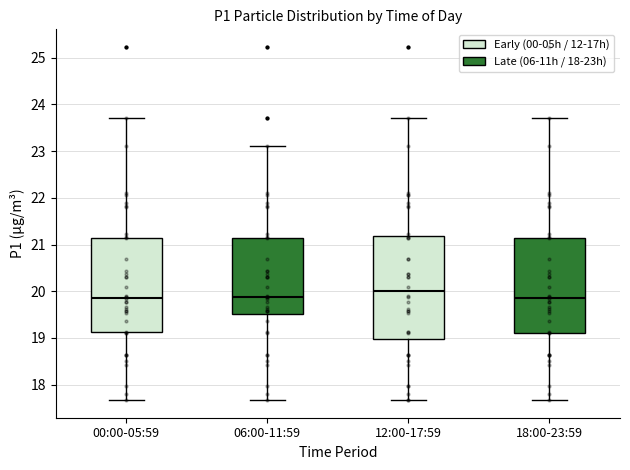

Where does the median line of the box for 18:00-23:59 sit on the y-axis? The values are not printed on the chart, so give them approximately, as read against the axis.

19.9